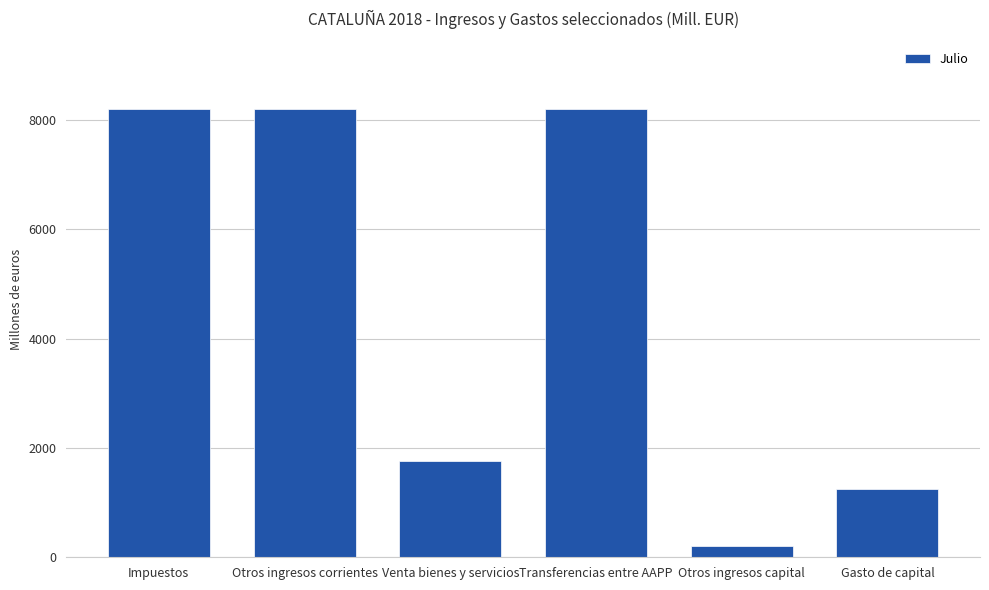

Which has a higher value, Transferencias entre AAPP or Venta bienes y servicios?

Transferencias entre AAPP